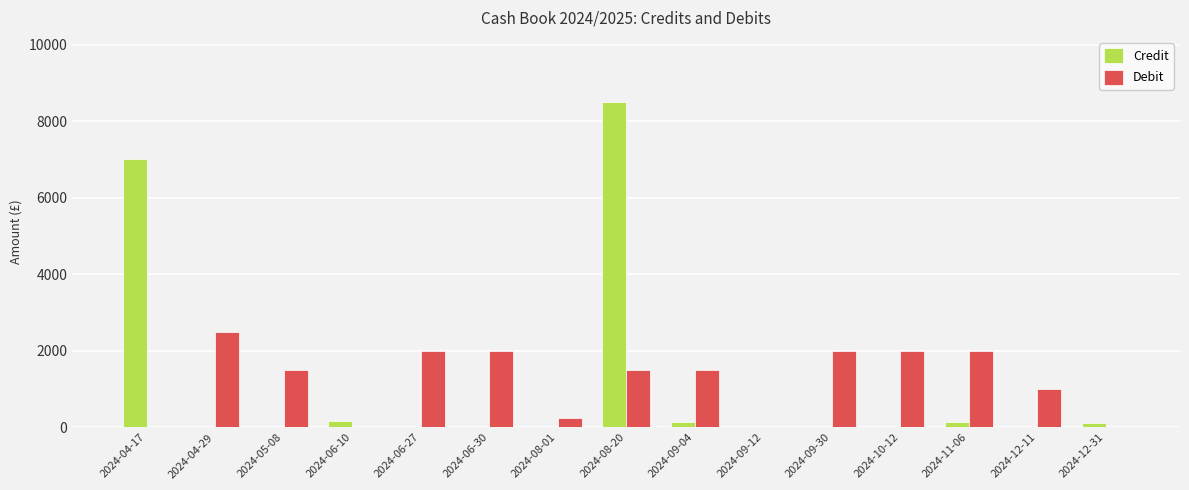

Are the bars horizontal?

No